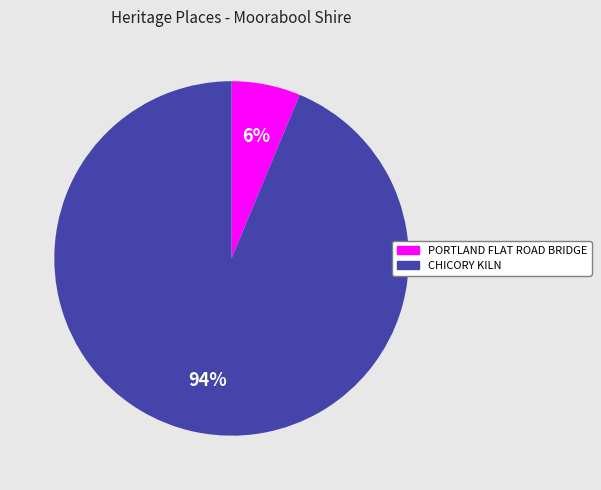

Is it true that PORTLAND FLAT ROAD BRIDGE is 6% of the pie?

True